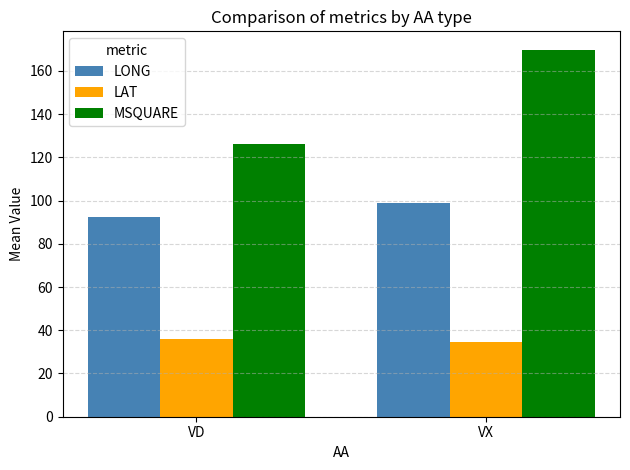

Rank the series by their maximum value, from highest to lowest.

MSQUARE, LONG, LAT